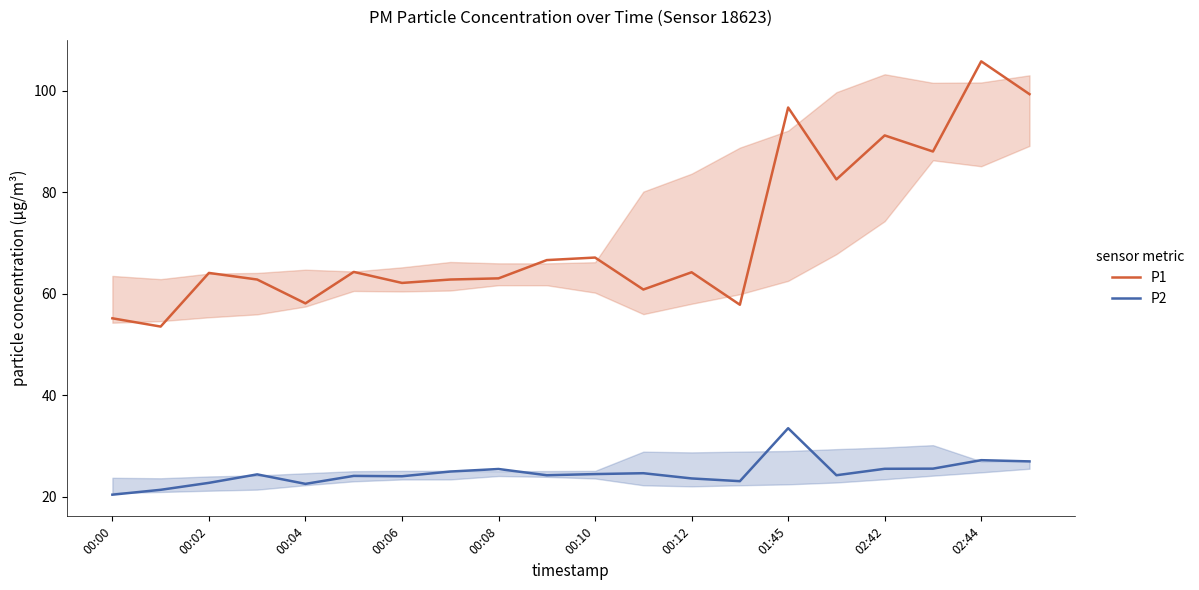

How many data points does each series have?

20